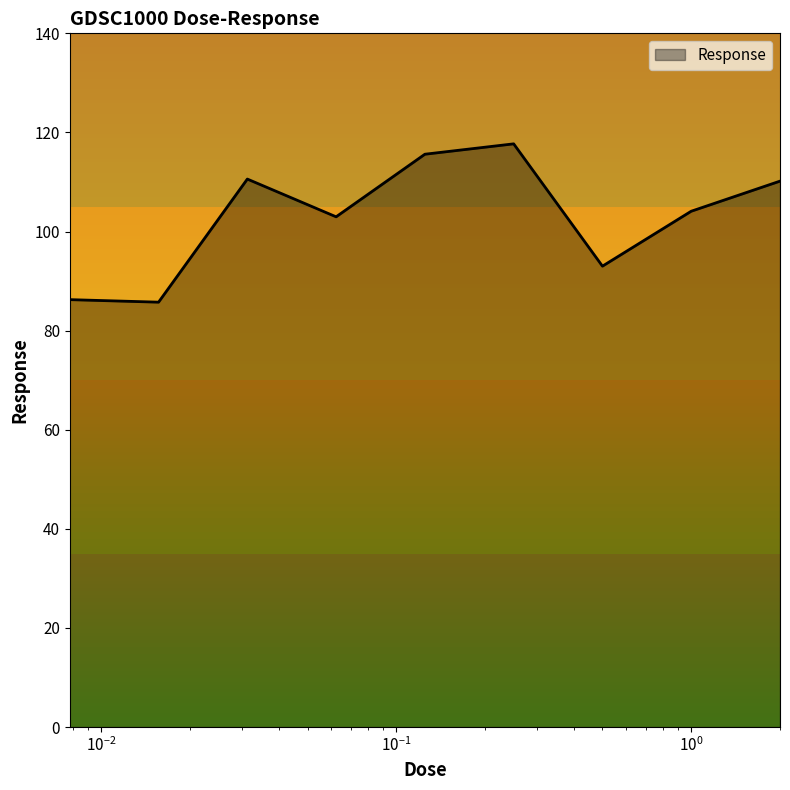

What is the minimum value shown in the chart?

85.7